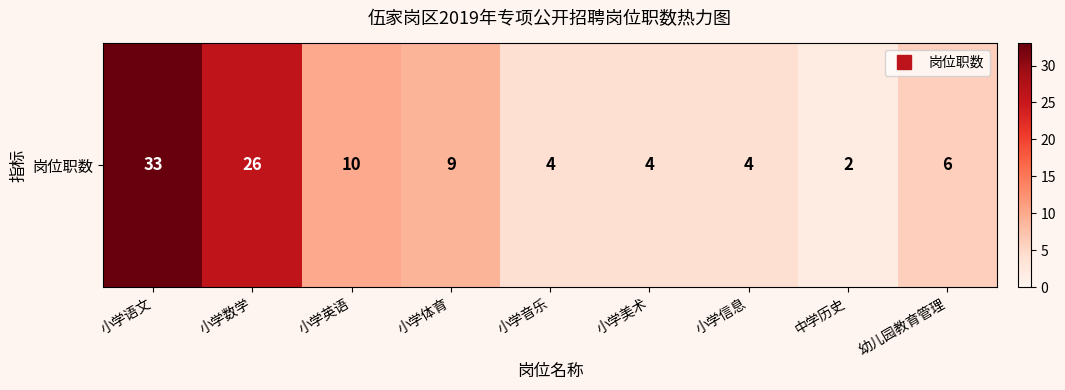

Which has a higher value, 中学历史 or 小学美术?

小学美术